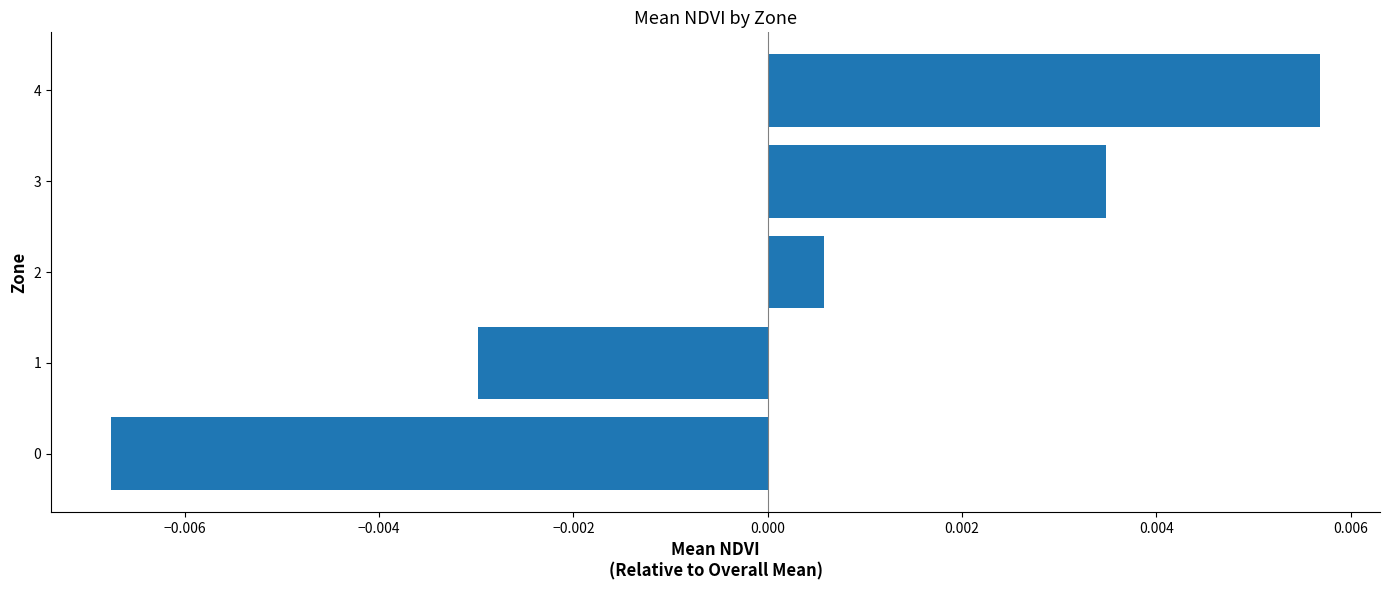

At which category does the chart reach its peak across all series?

4